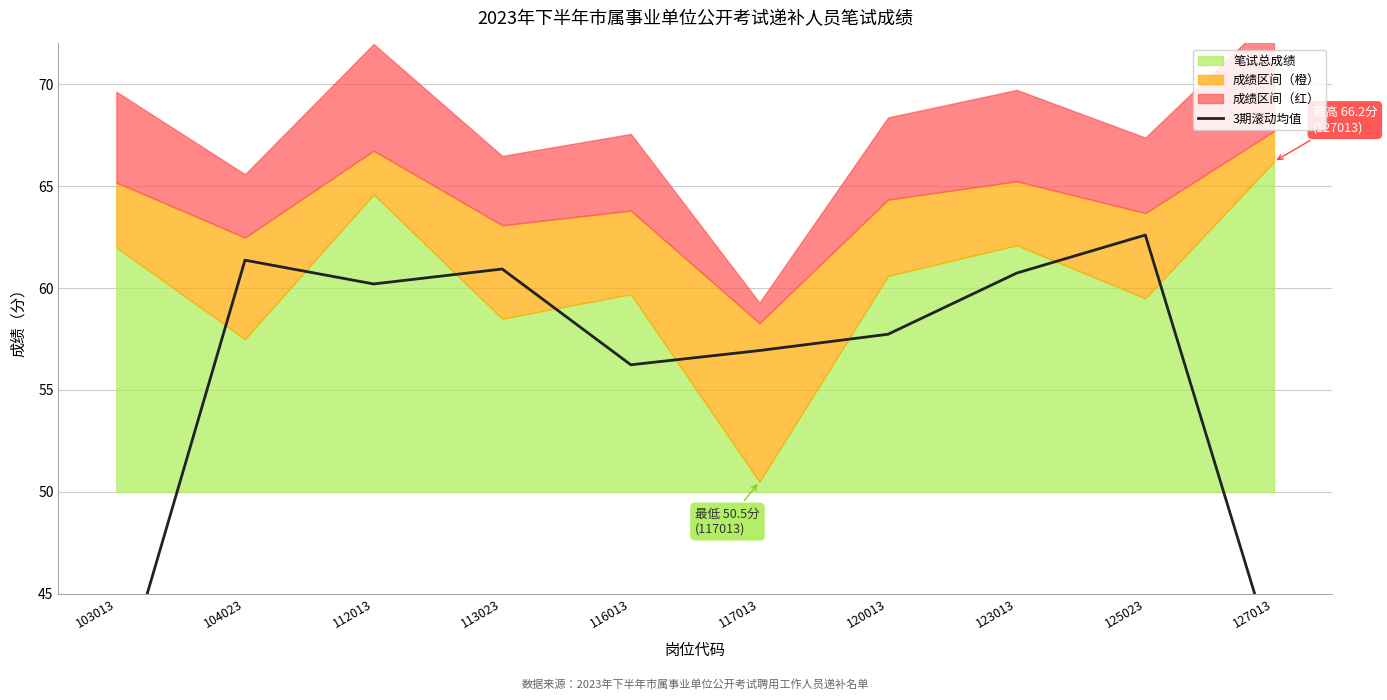

How many data points are less than 60?

5